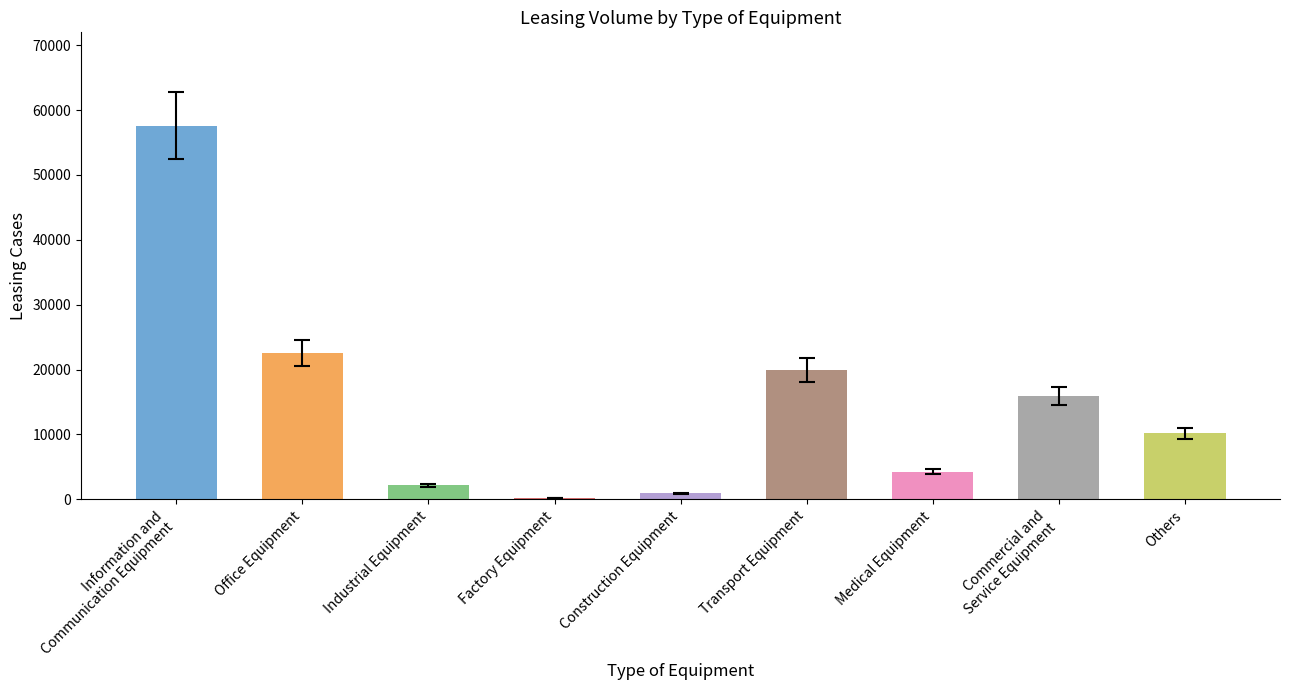

What position from the right is Office Equipment?

8